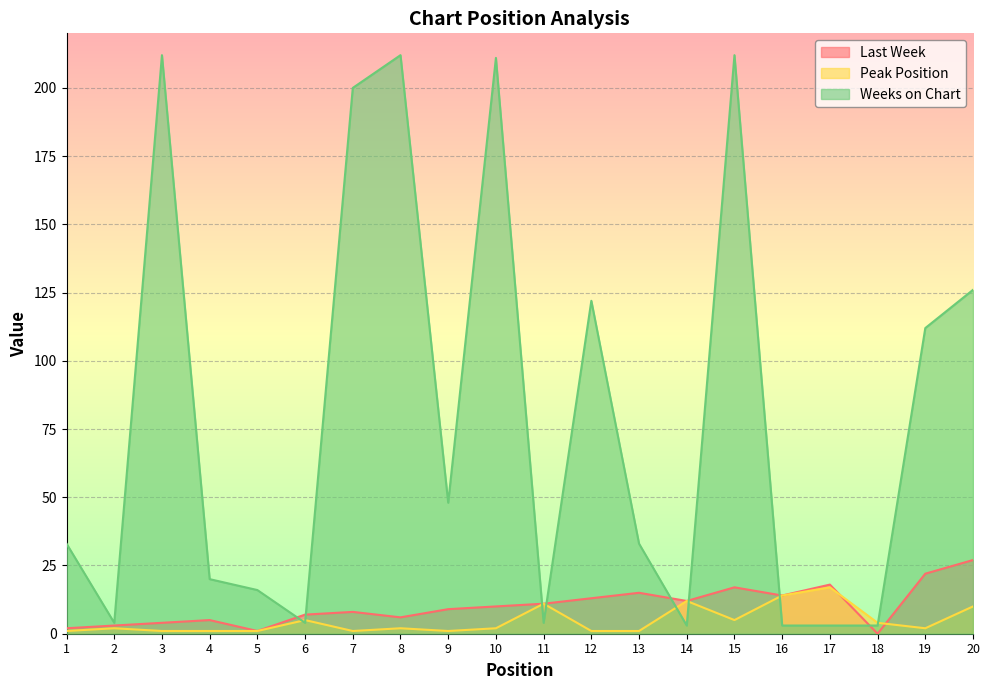

True or false: Last Week has more than 2 points higher than both neighbors.

True